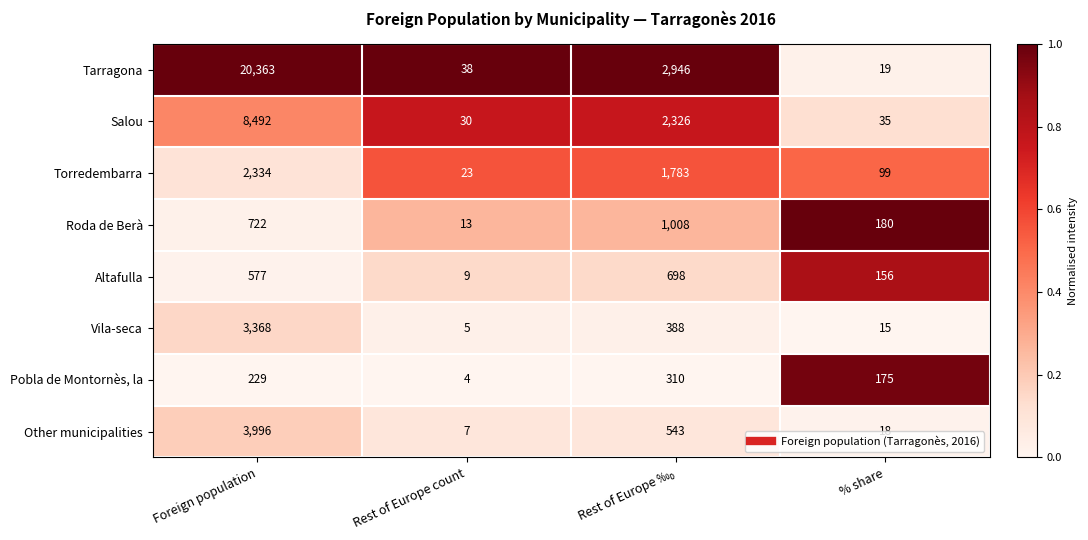

How many distinct data groups are displayed?

8